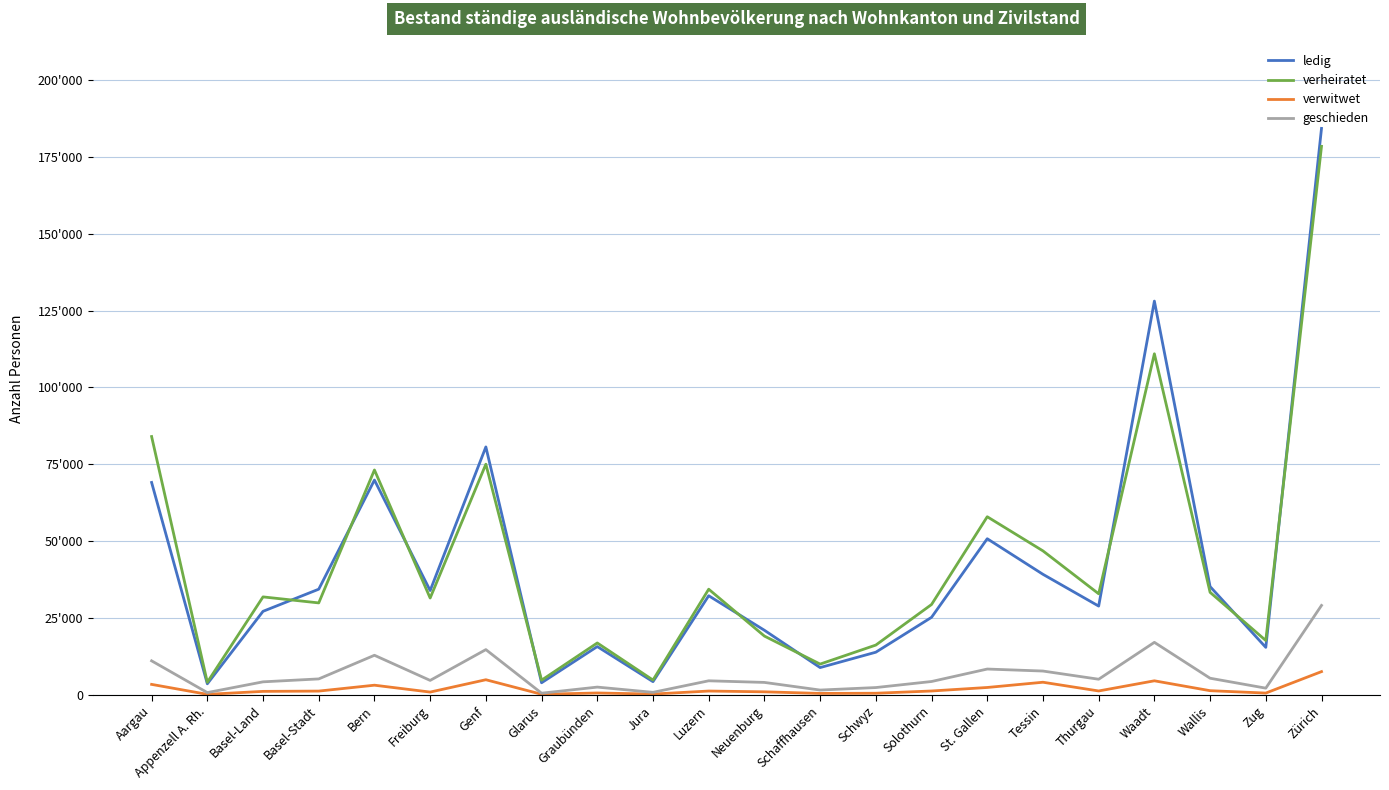

What are all the series names shown in the legend?

ledig, verheiratet, verwitwet, geschieden